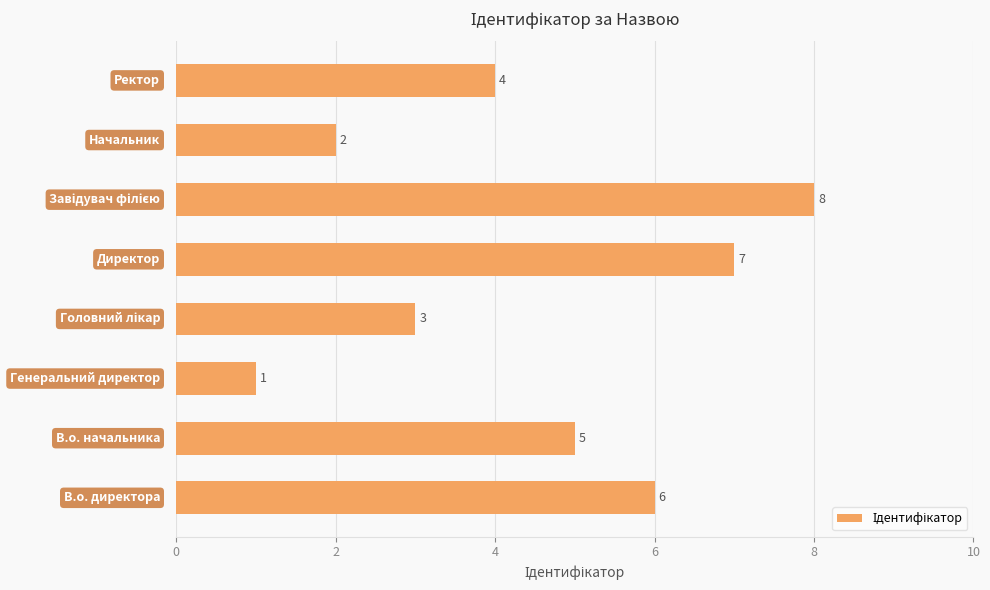

How many distinct data groups are displayed?

1